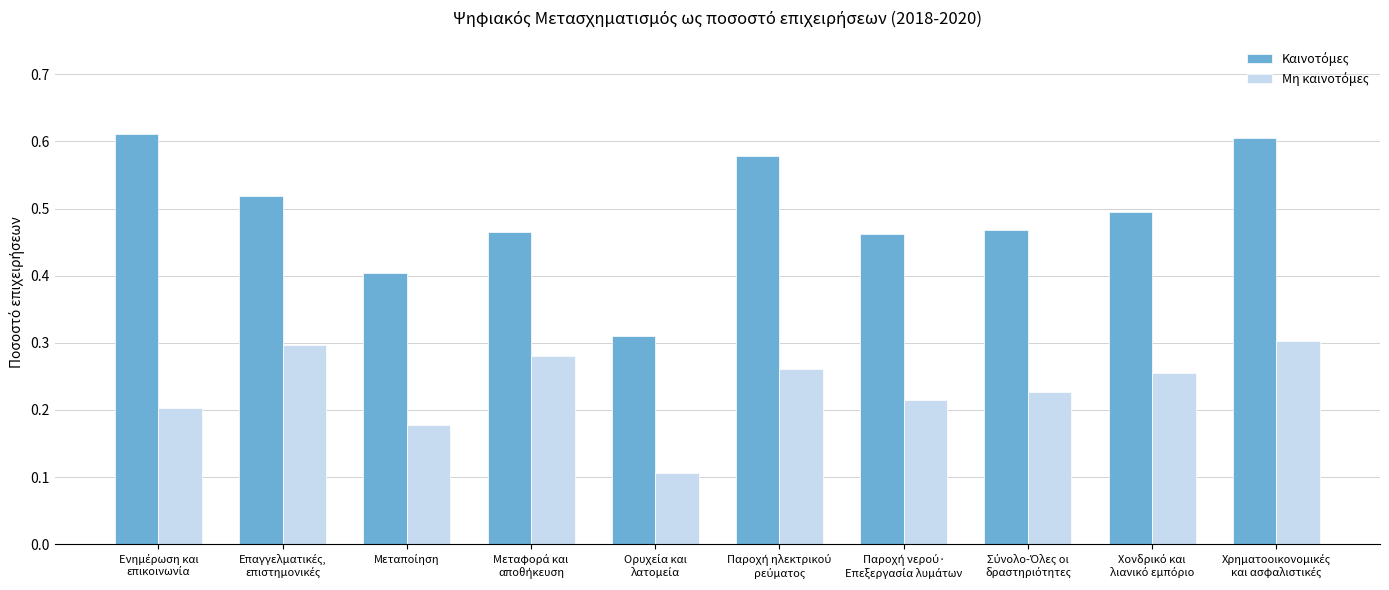

How many bars are there in each group?

2